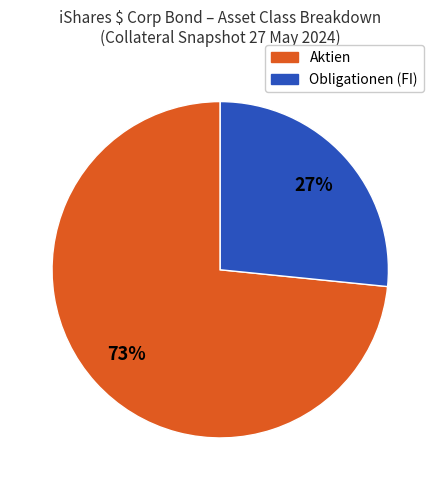

To the nearest percent, what is the average slice percentage?

50%